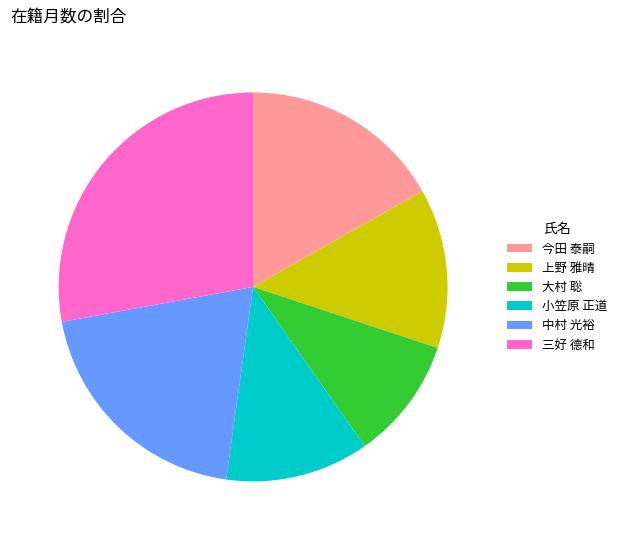

Count the number of slices in the pie.

6